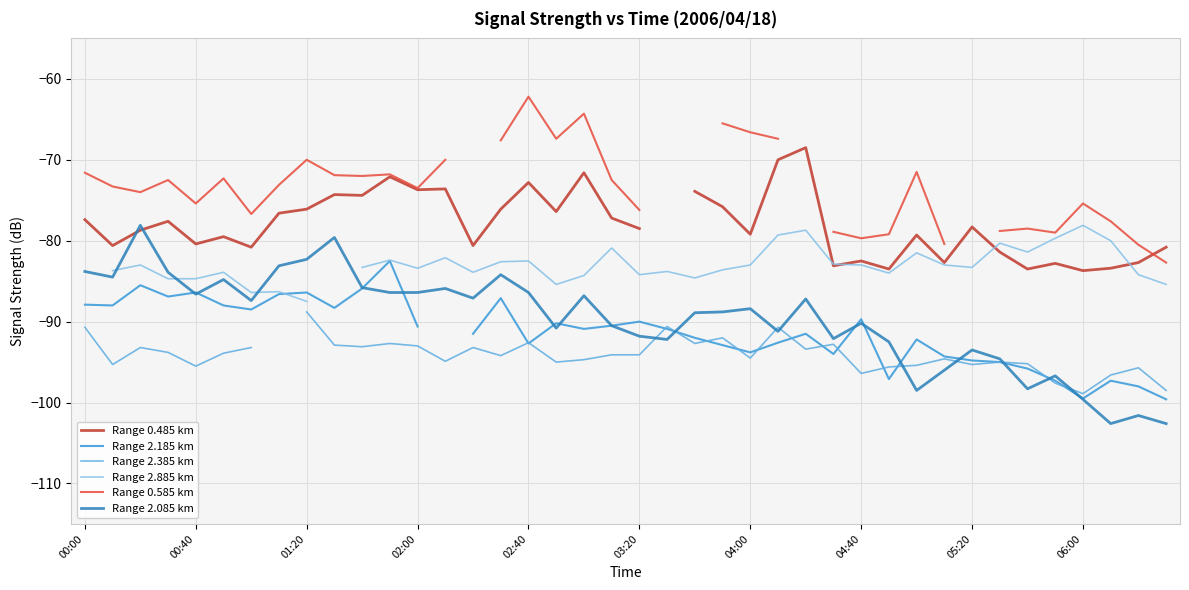

What position from the right is 11?

29